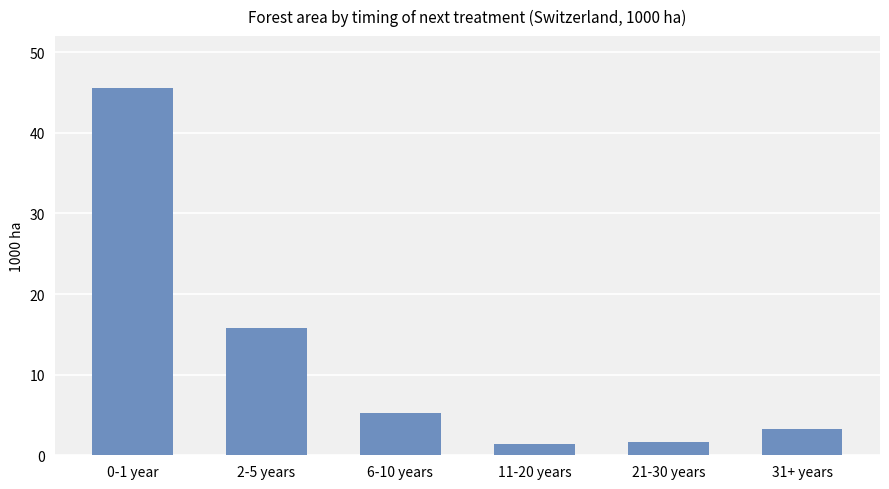

Reading right to left, transcribe all the data shown in this chart.

3.3	1.7	1.4	5.3	15.8	45.6